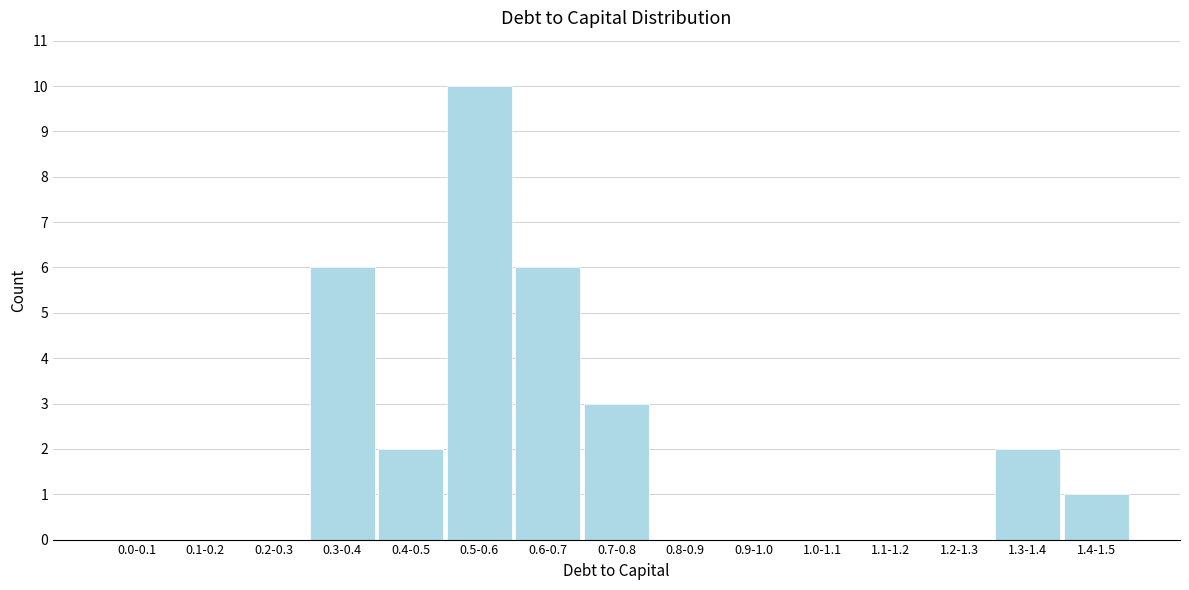

Reading left to right, list all the values displayed in this chart.

0.0-0.1=0	0.1-0.2=0	0.2-0.3=0	0.3-0.4=6	0.4-0.5=2	0.5-0.6=10	0.6-0.7=6	0.7-0.8=3	0.8-0.9=0	0.9-1.0=0	1.0-1.1=0	1.1-1.2=0	1.2-1.3=0	1.3-1.4=2	1.4-1.5=1